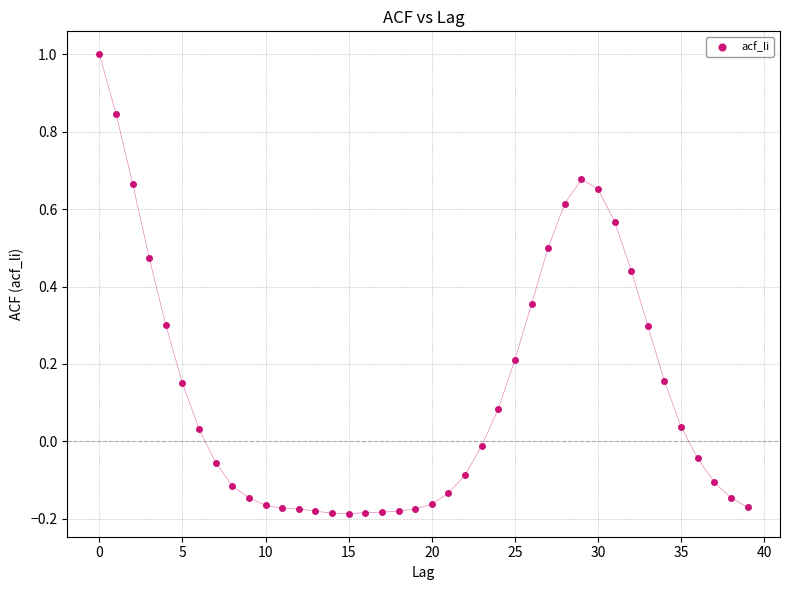

What is the range of Y values (max minus min)?

1.2